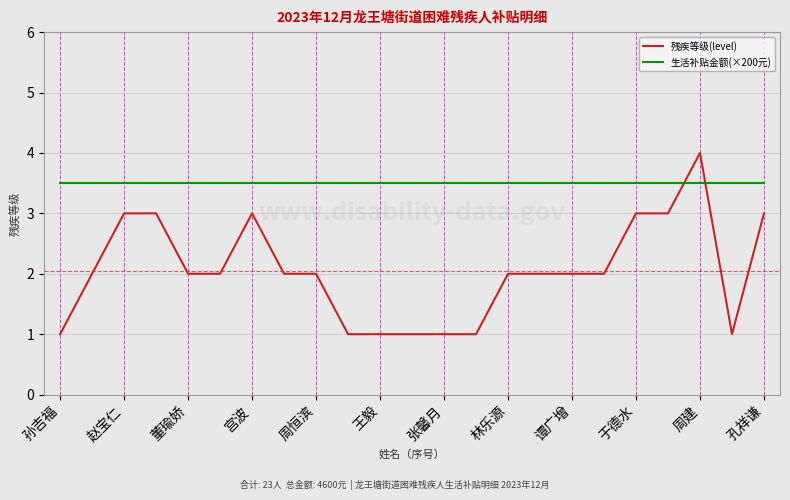

True or false: 生活补贴金额(×200元) and 残疾等级(level) cross at least once.

True